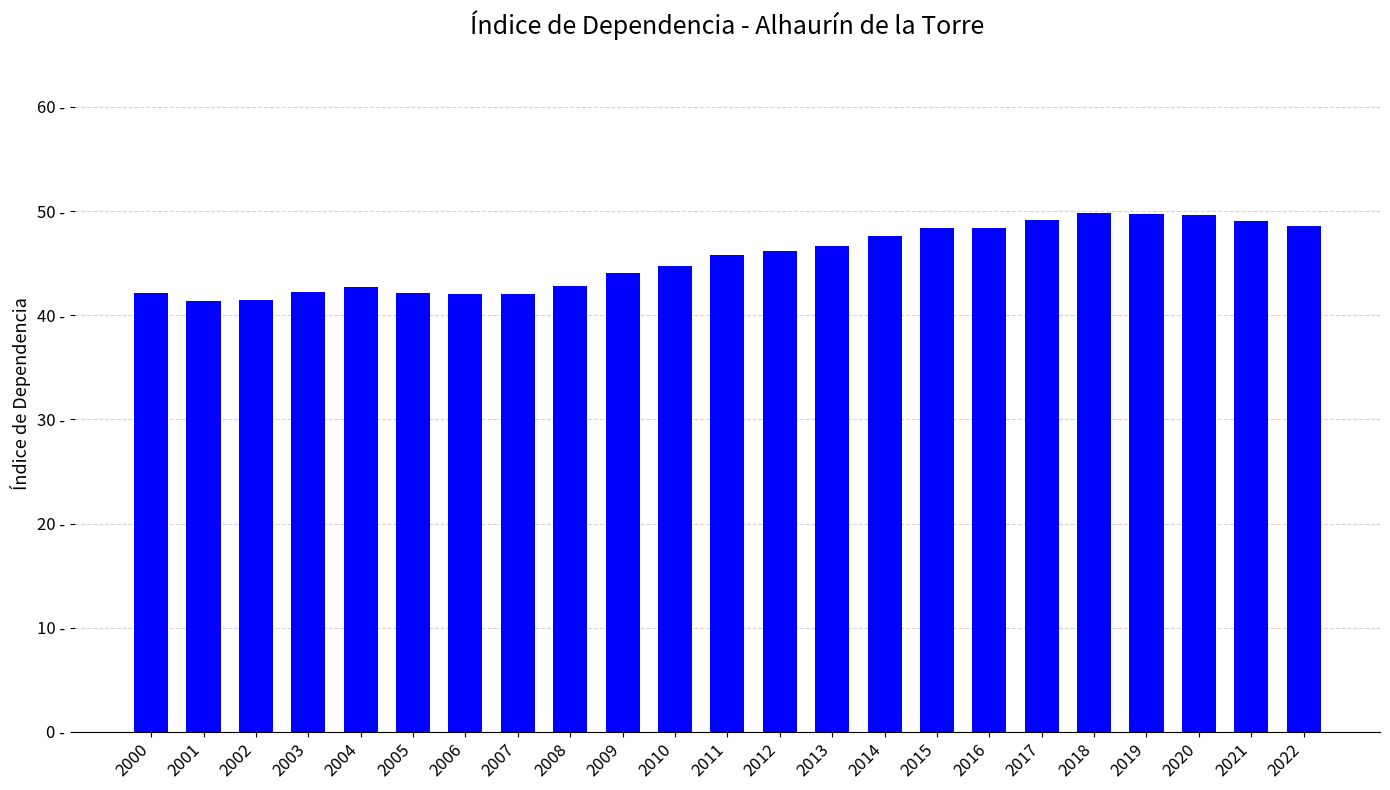

Does the chart contain stacked bars?

No